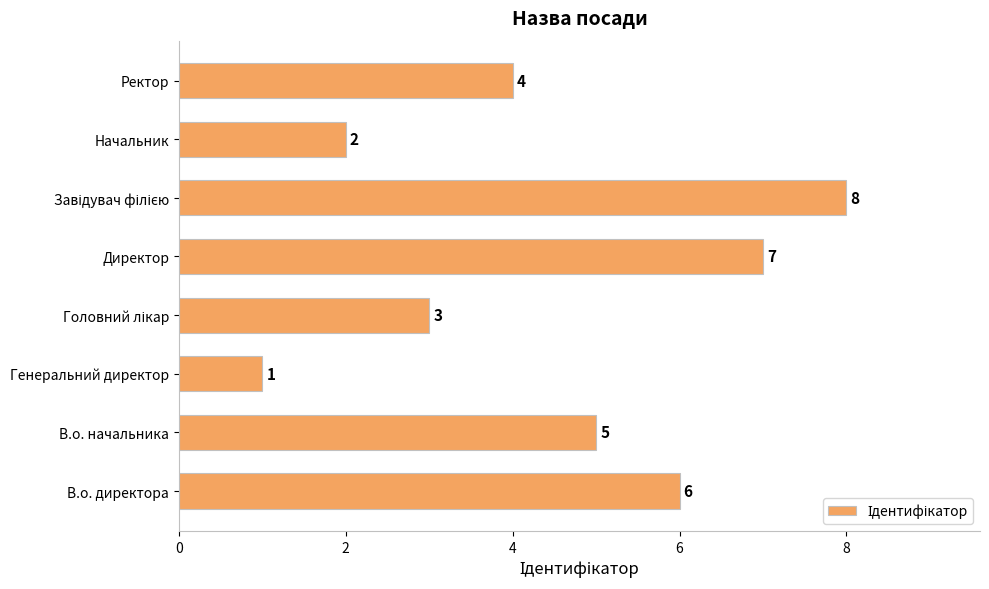

Is it true that the value at Ректор is 4?

True